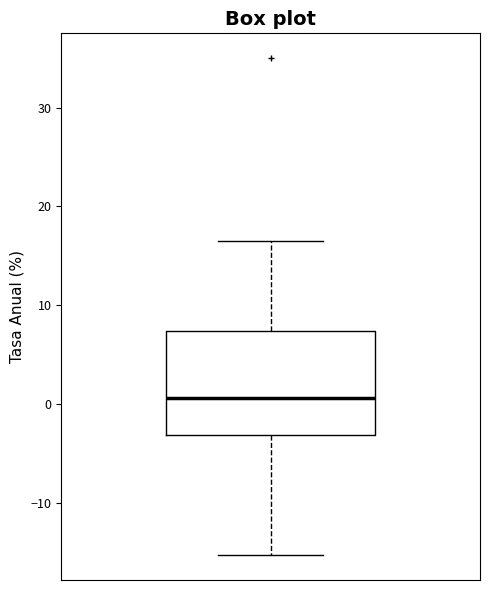

Read this box plot against the y-axis: the position of the median line, the range covered by the box, and the ends of both whiskers. The values are not printed on the chart, so give them approximately, as read against the axis.

median 1, box -3 to 7, whiskers -15 to 17